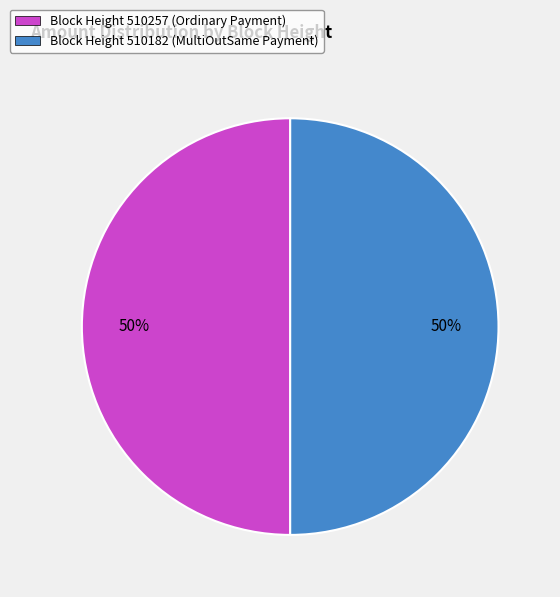

To the nearest percent, what is the average slice percentage?

50%